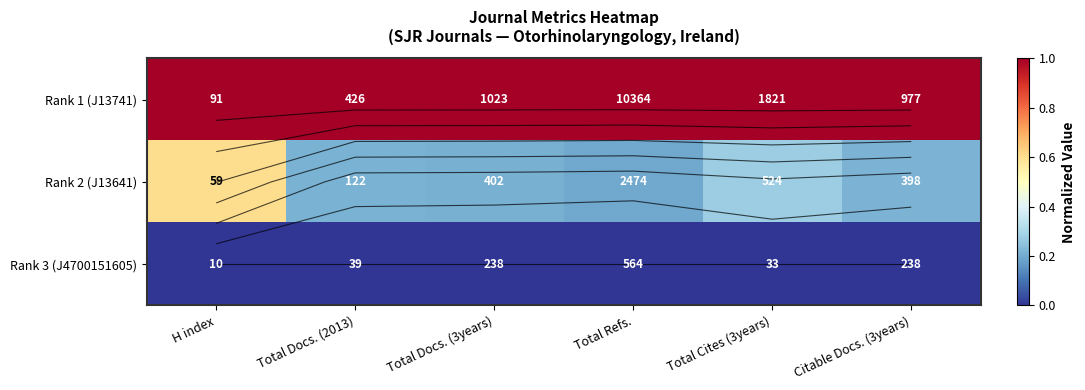

What value does the Rank 1 (J13741) series have at Total Docs. (2013)?

1.0